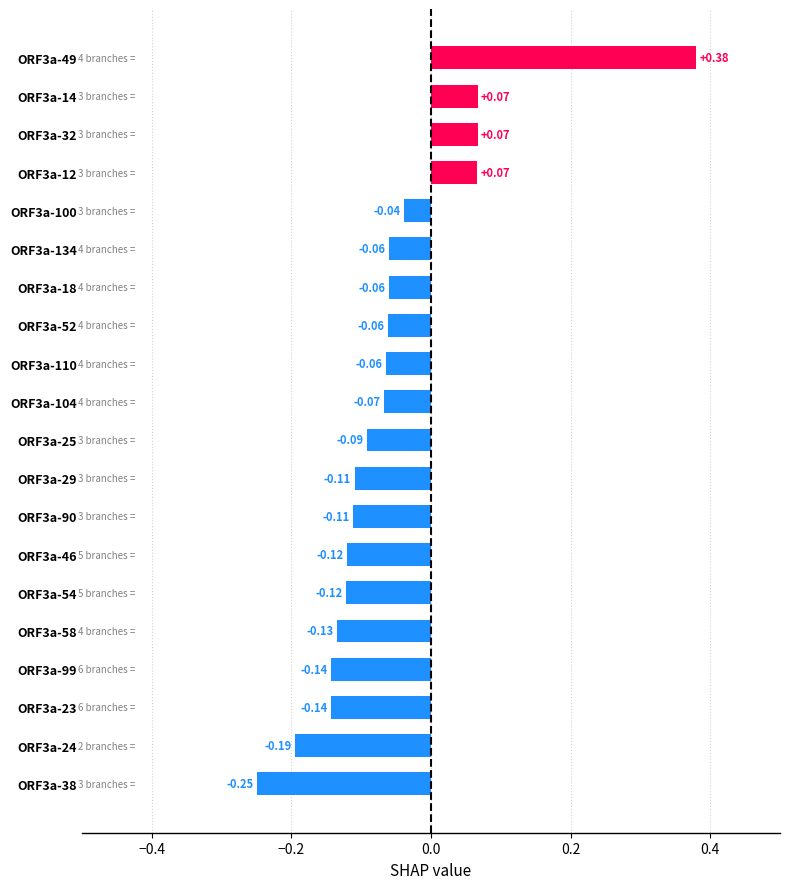

Between ORF3a-46 and ORF3a-29, which is larger?

ORF3a-29